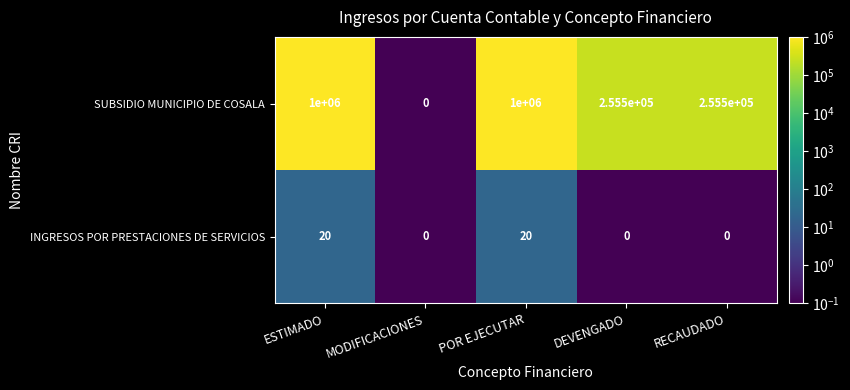

What is the approximate value of SUBSIDIO MUNICIPIO DE COSALA at POR EJECUTAR, to the nearest 10?

1000000